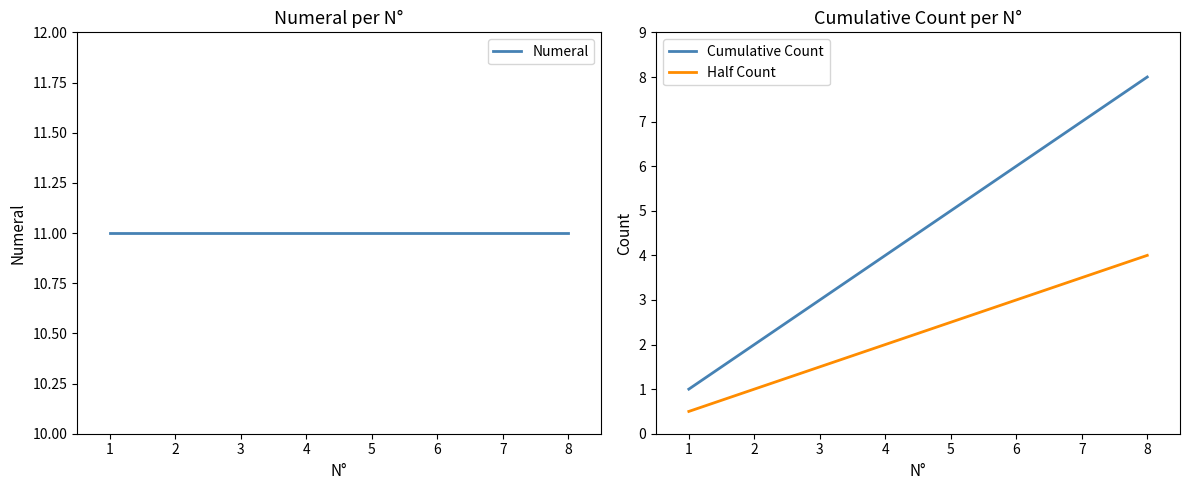

The value of Cumulative Count at 5 is 1.9. True or false?

False